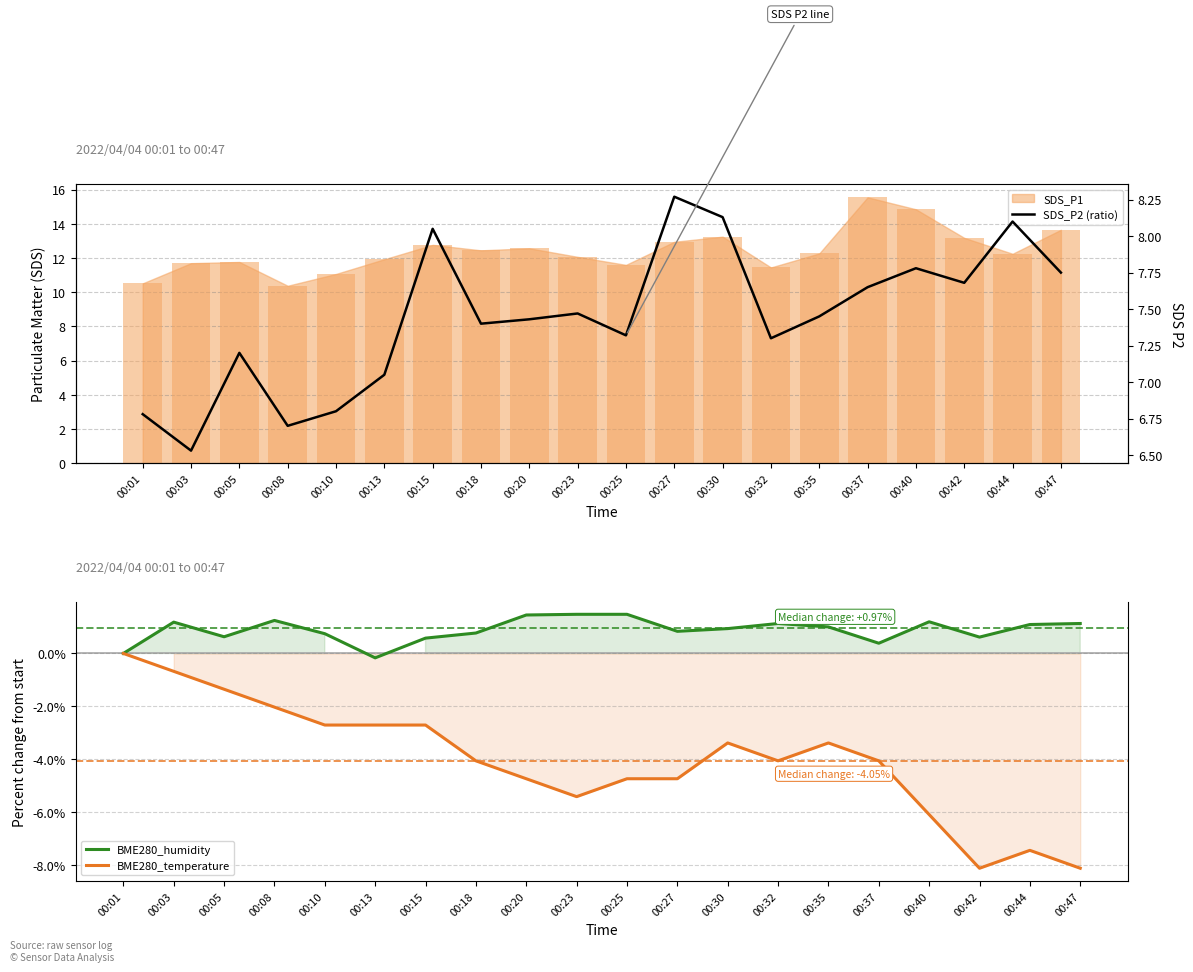

Which series changed the most between 00:05 and 00:18?

BME280_temperature